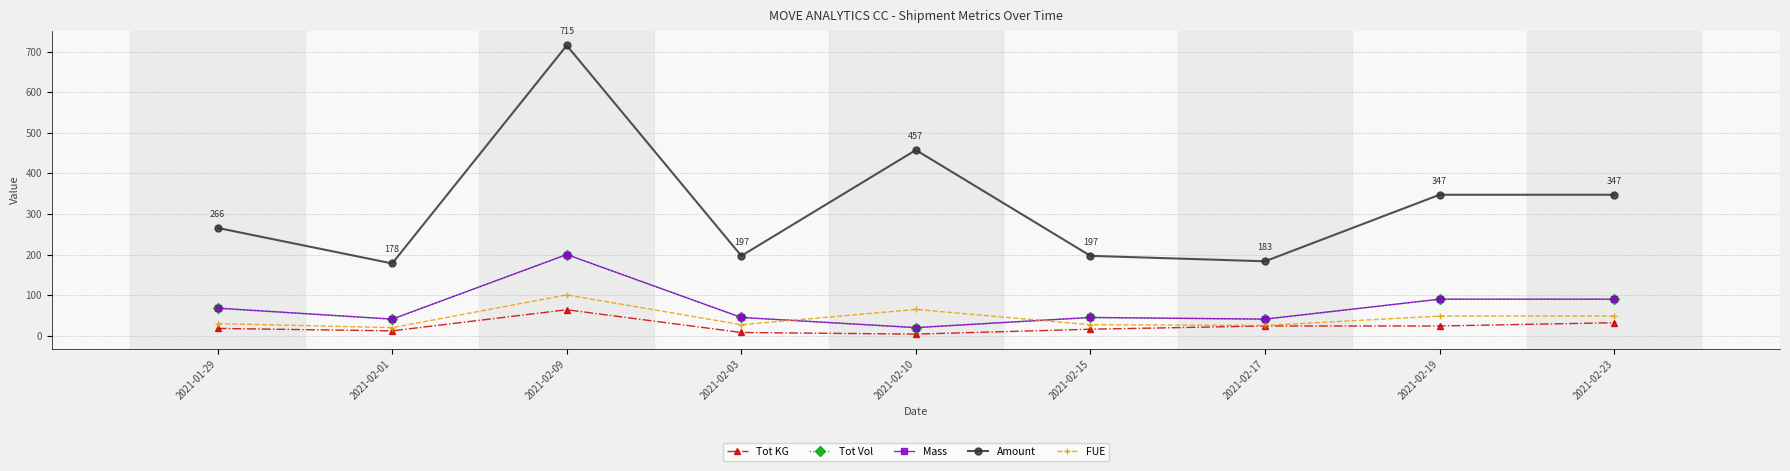

Which label corresponds to the largest value in the chart?

2021-02-09